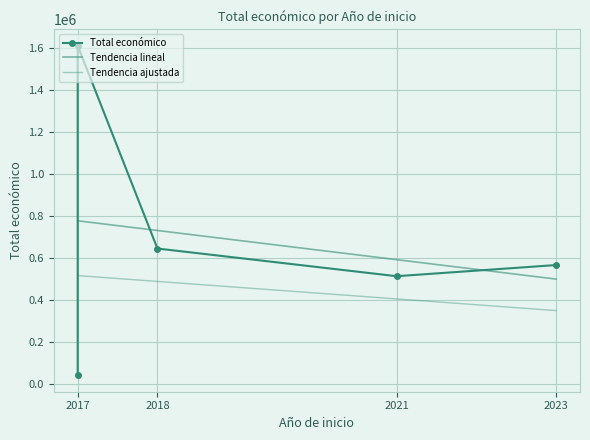

How many points are higher than both their immediate neighbors (excluding endpoints)?

1